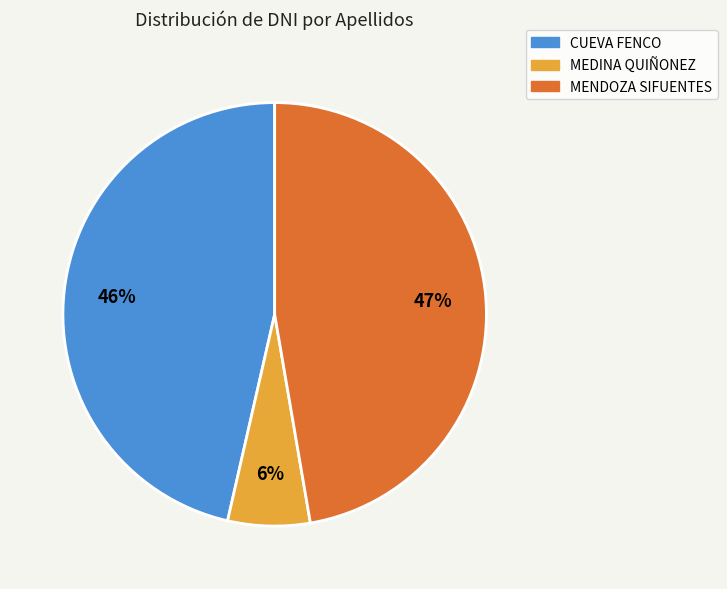

To the nearest percent, what is the average slice percentage?

33%